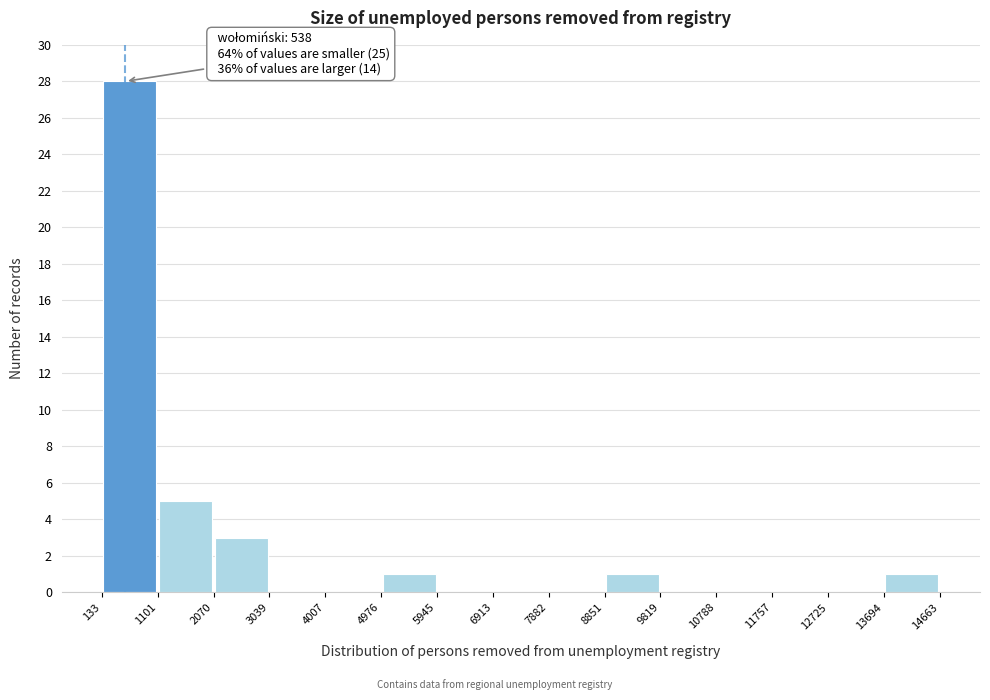

Which range on the x-axis has the tallest bar?

133 to 1101